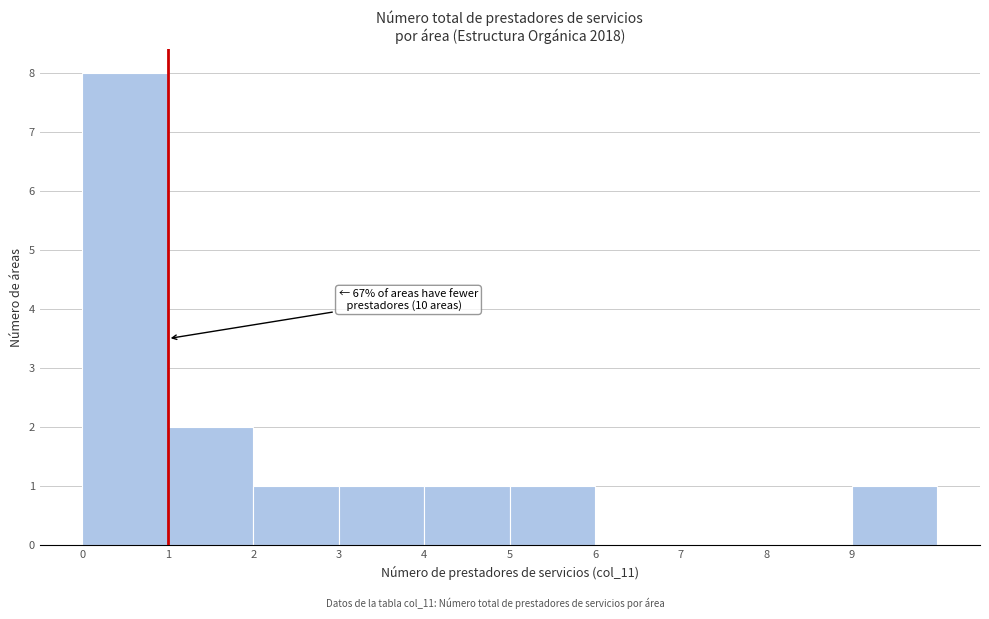

Over which range of the x-axis is the bar tallest?

0 to 1